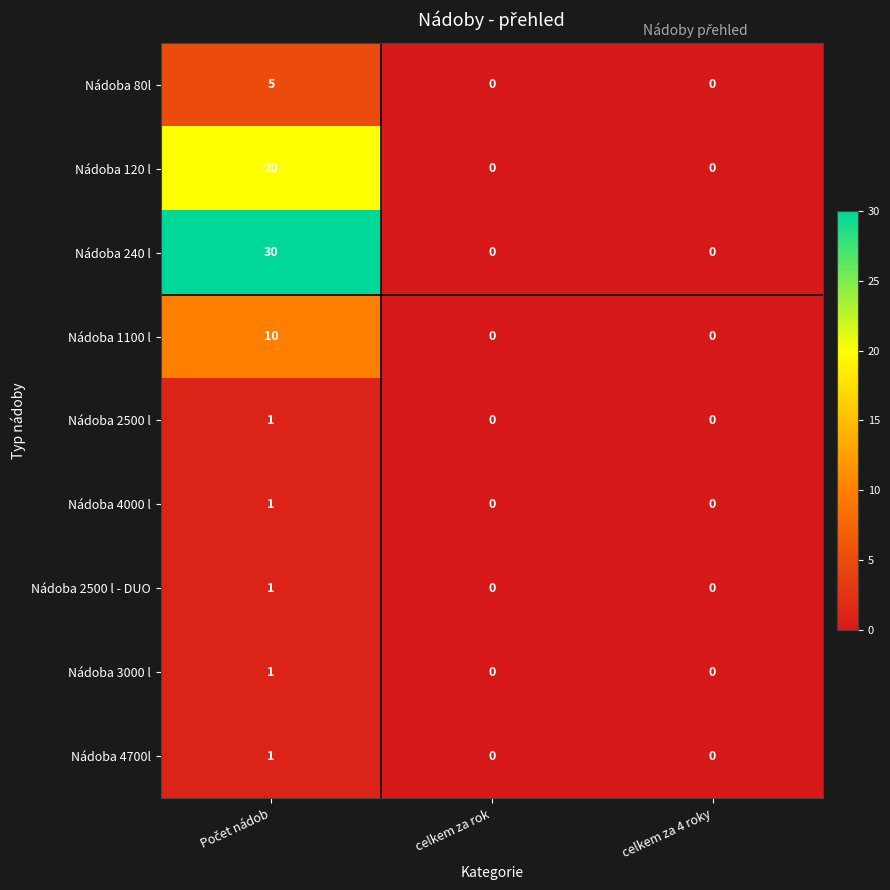

The Nádoba 80l series shows -2 at celkem za rok. True or false?

False